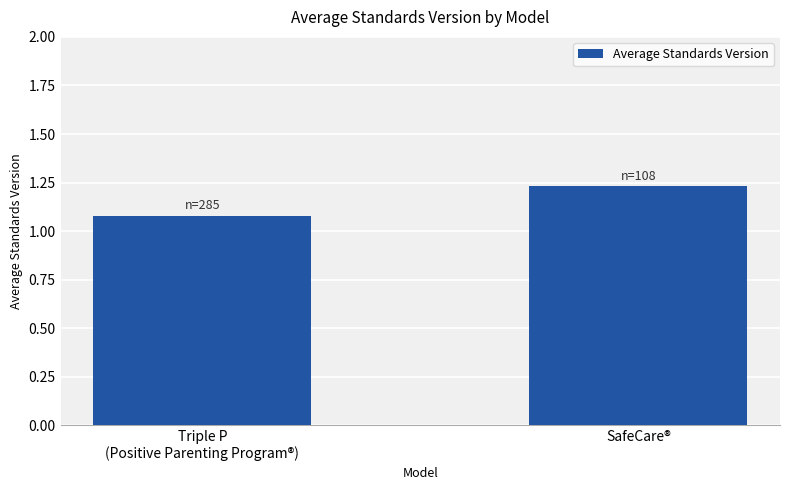

True or false: the data shows 0.4 at Triple P
(Positive Parenting Program®).

False